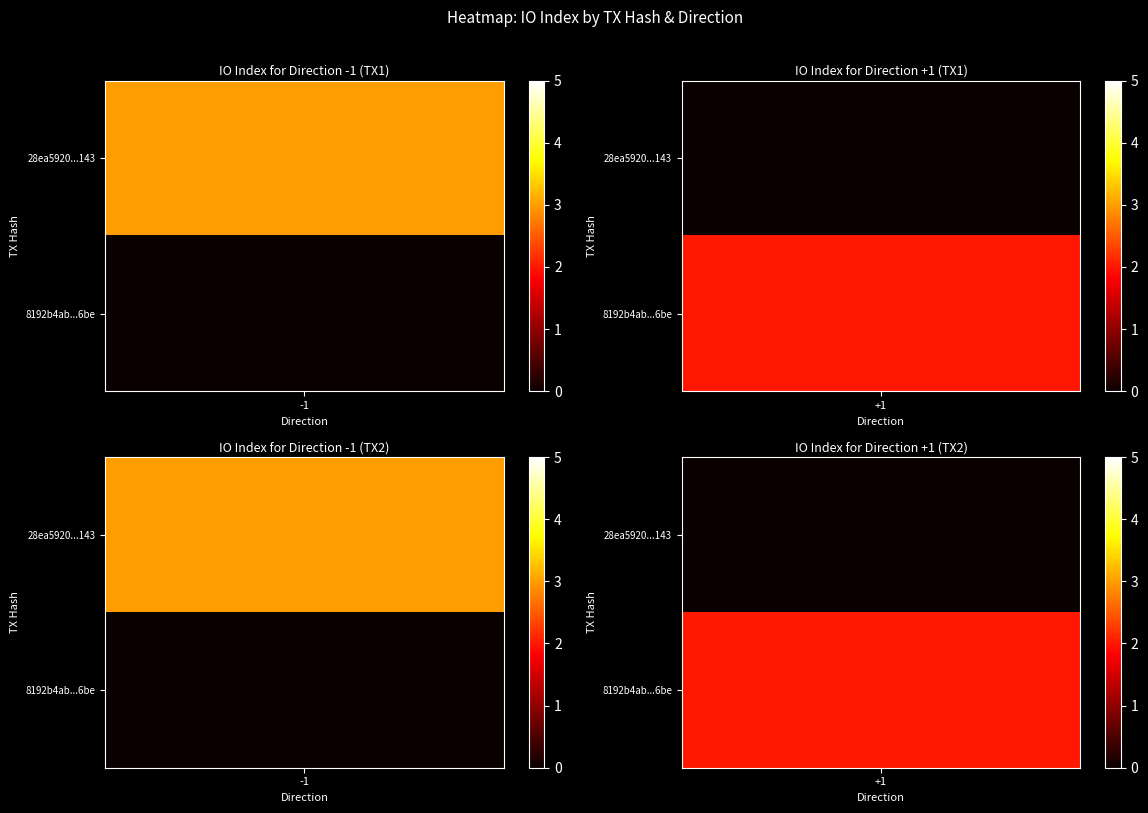

Reading left to right, what are all the values shown in this chart?

28ea5920c5444485d3430eecc8c35afa6eed143: direction=-1	io_index=3
8192b4abe4a2becc127f1133beb1e4cd4bfa6be: direction=1	io_index=2